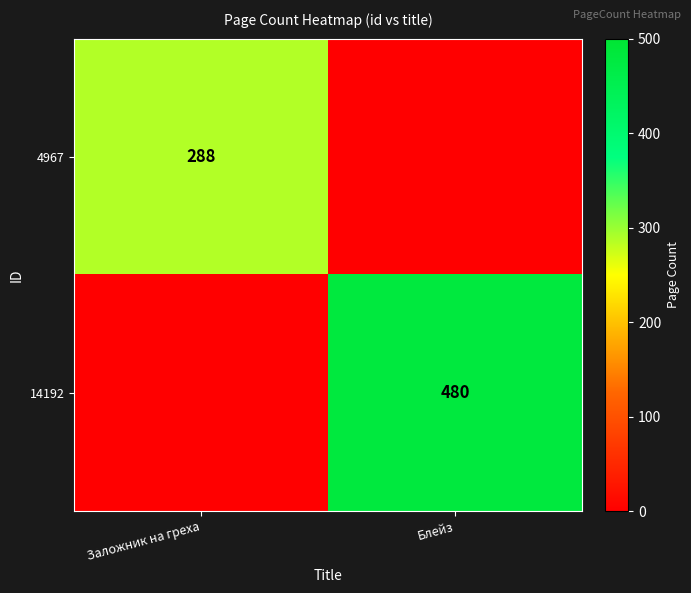

Is it true that 4967 equals 288 at Заложник на греха?

True